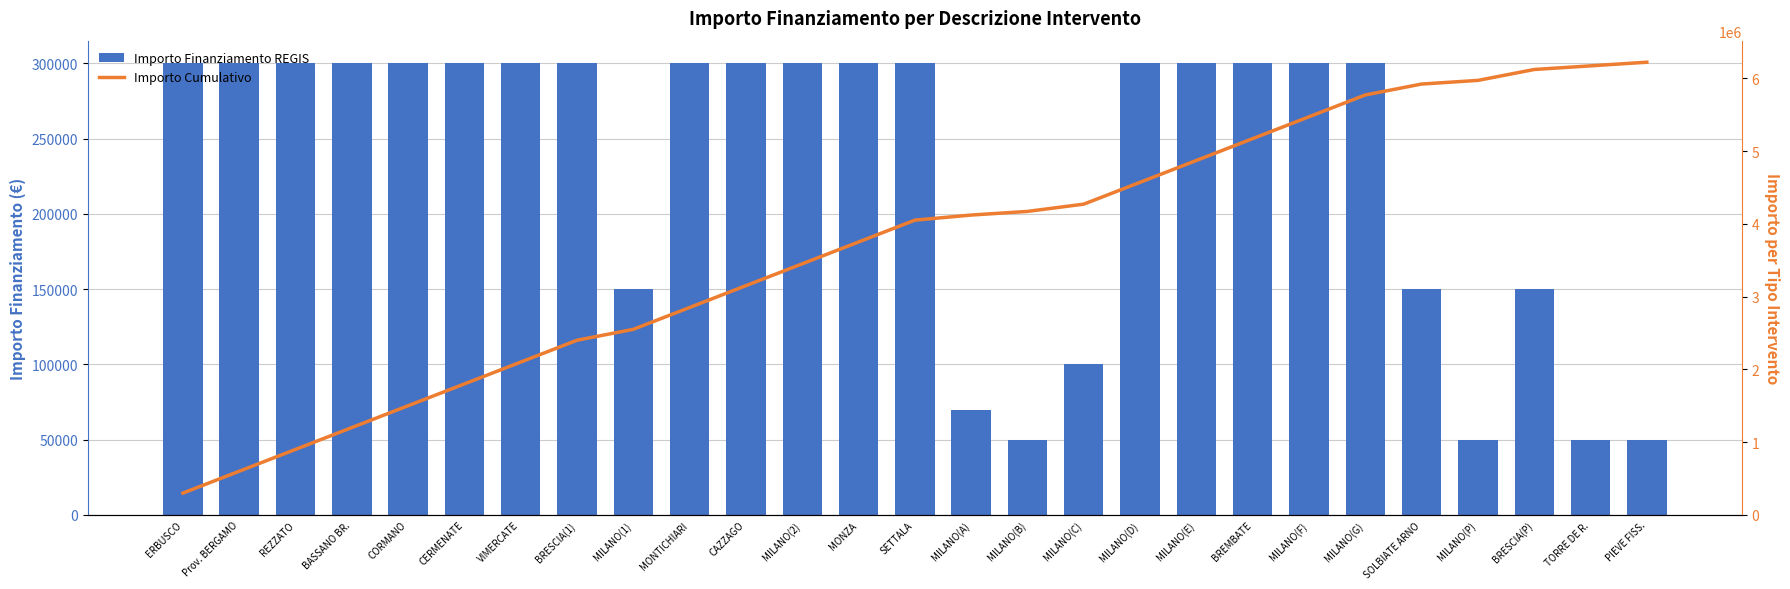

Which series has the widest spread of values?

Importo Cumulativo